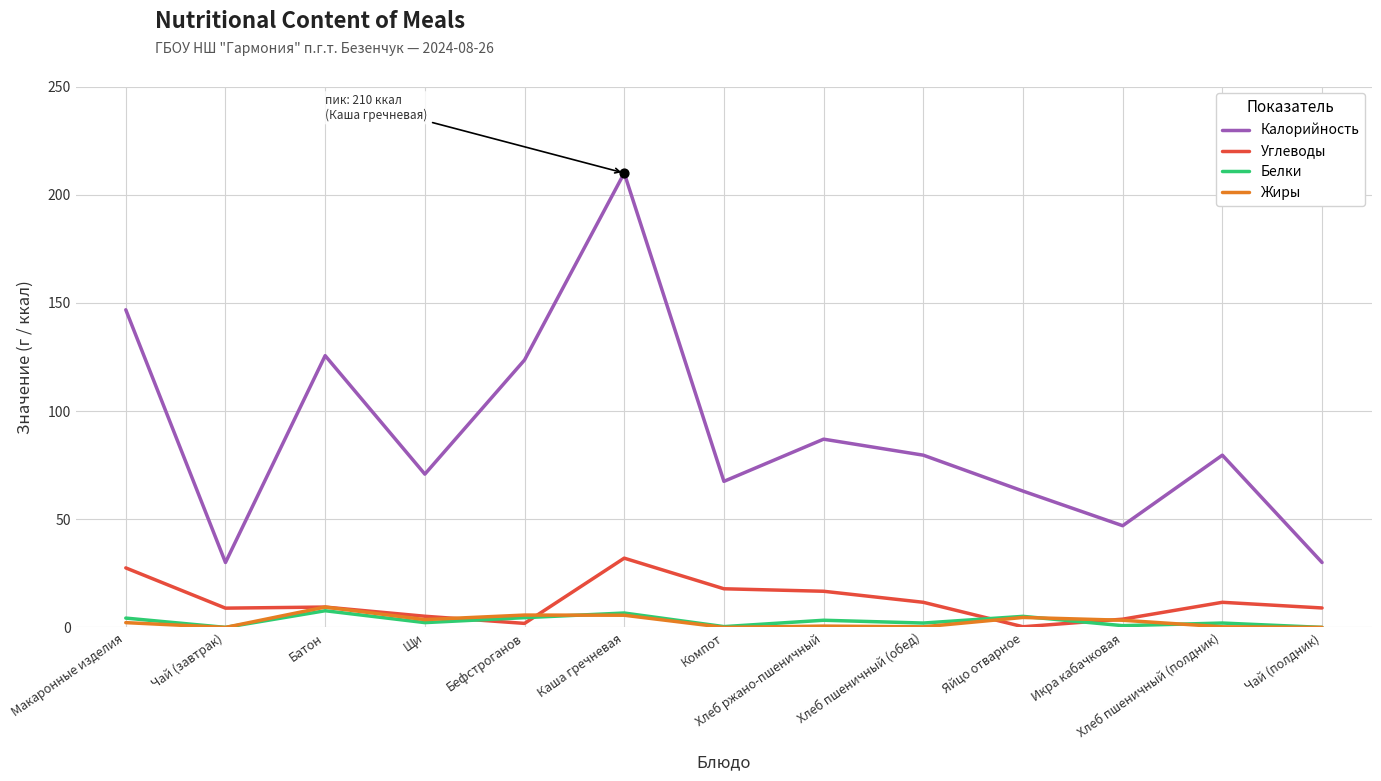

What is the spread (max minus min) of values at Чай (полдник)?

30.0